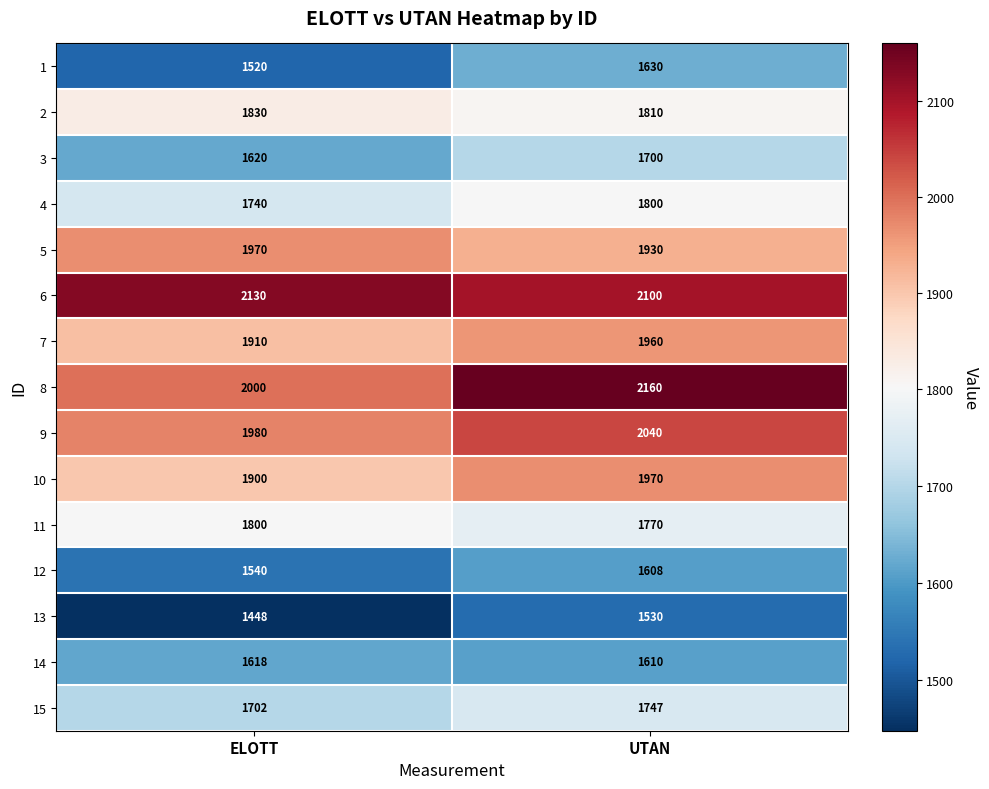

The 8 series shows 2160 at UTAN. True or false?

True